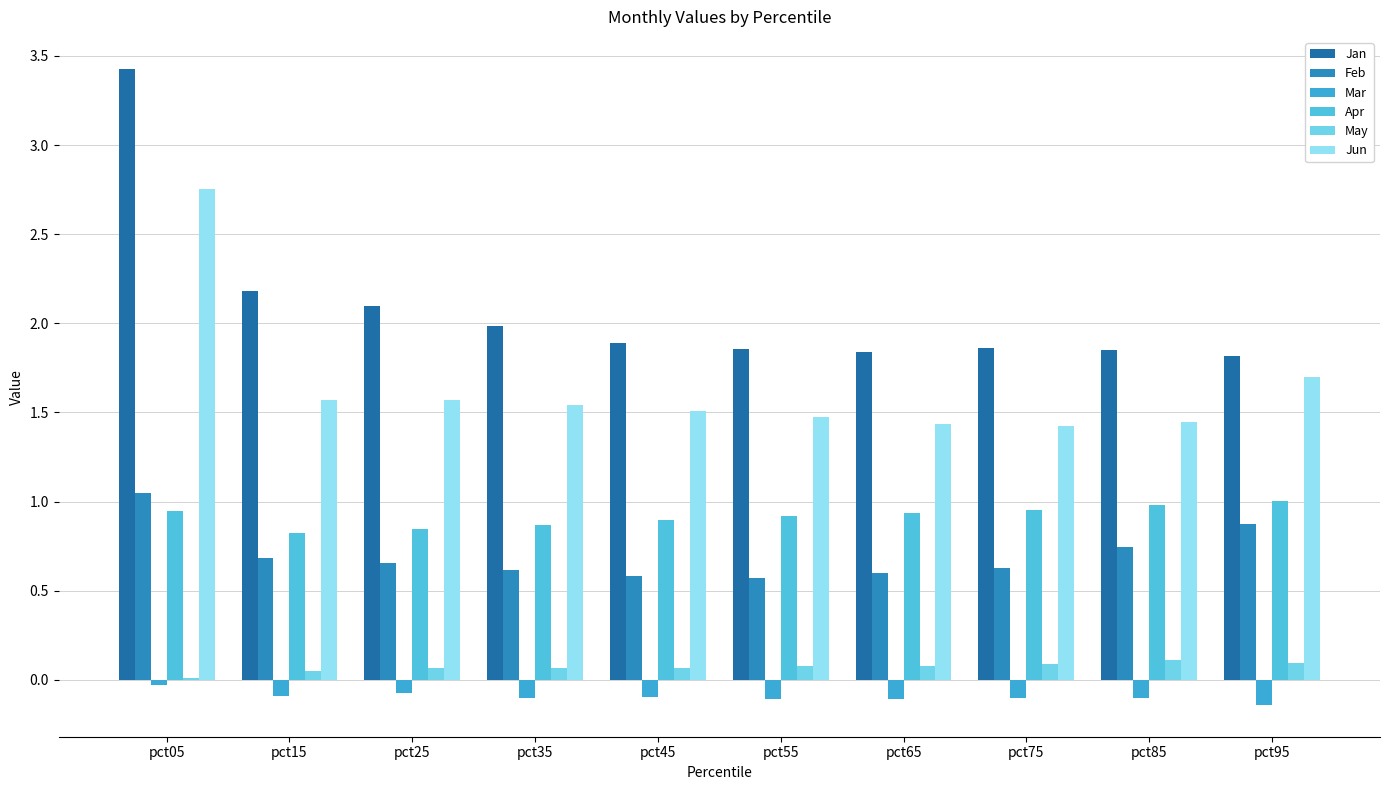

Which category has the highest value in the Feb series?

pct05